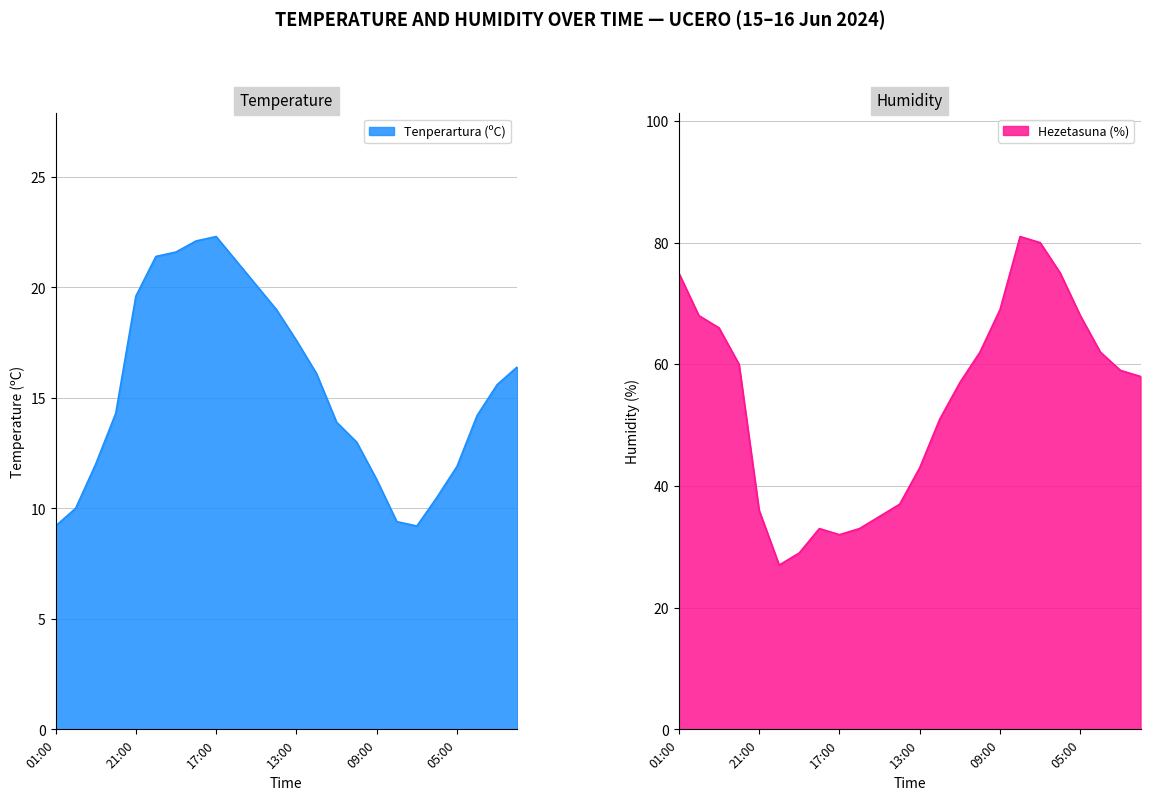

Is the value of Hezetasuna (%) at 20:00 greater than the value of Tenperartura (ºC) at 08:00?

Yes